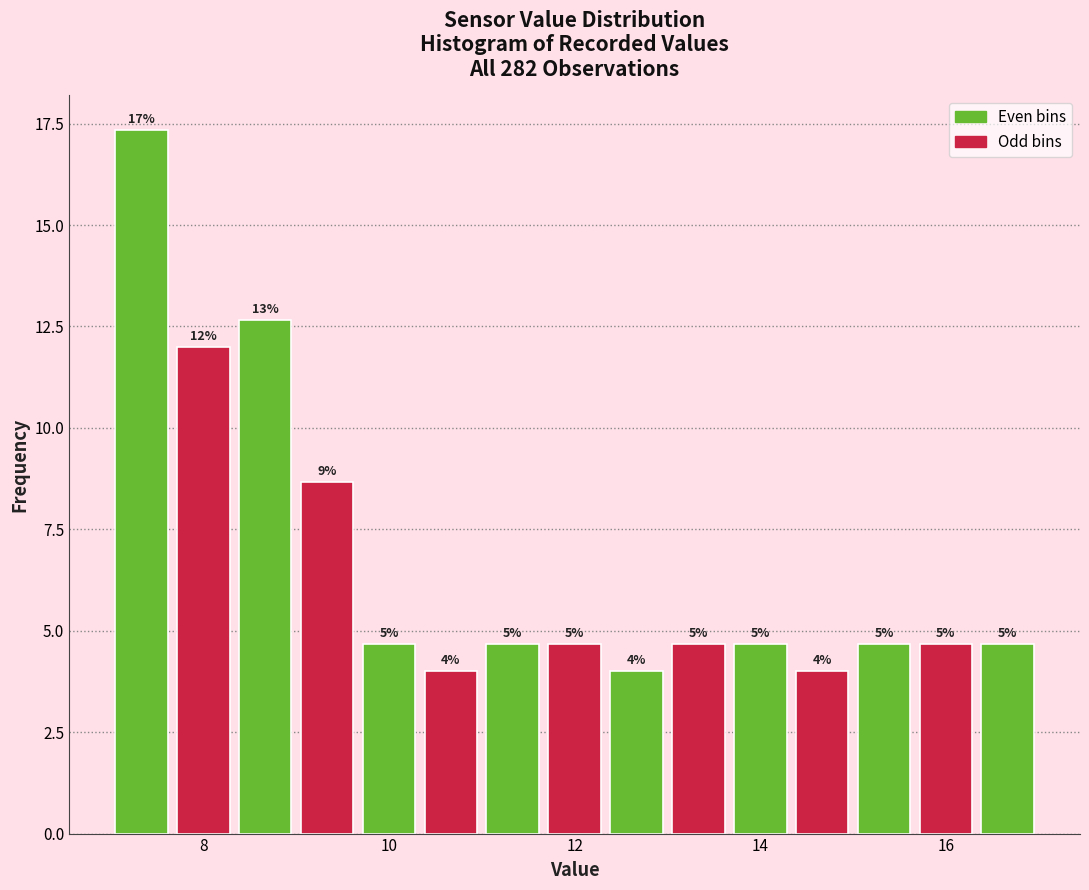

Around what value on the x-axis is the tallest bar? Give the approximate position of its centre, as read against the axis.

7.4